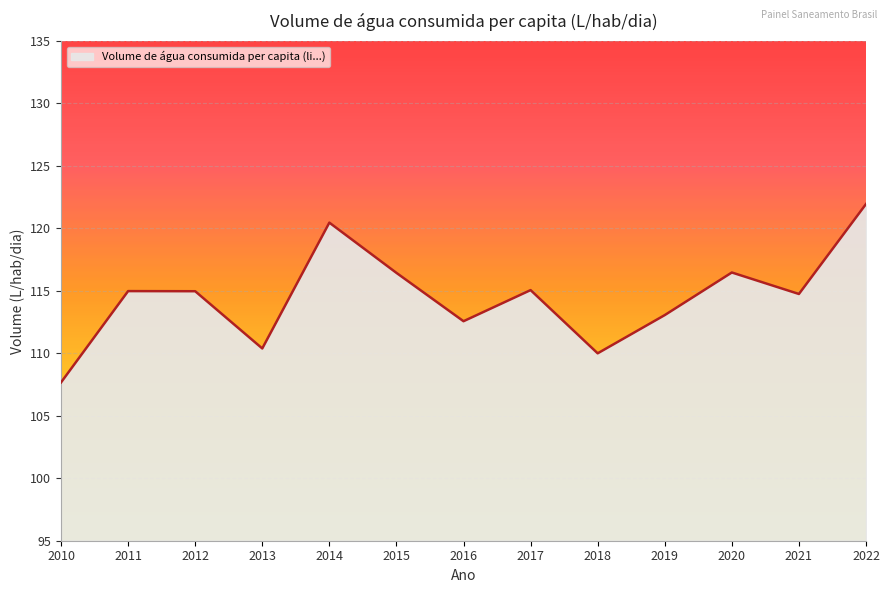

Where does the data first go above 114?

2011